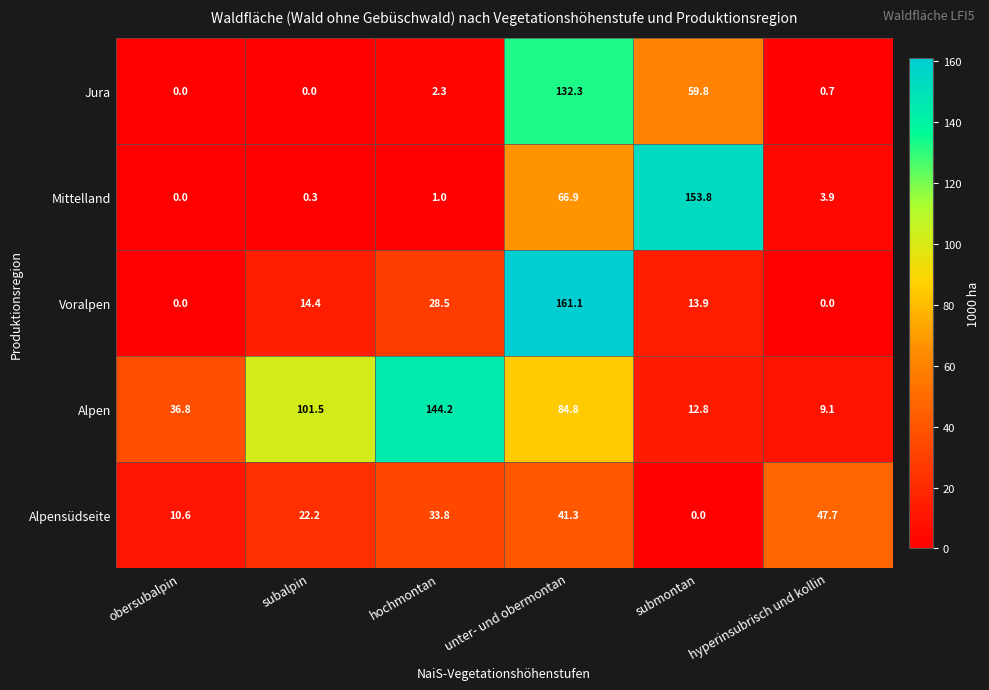

At subalpin, list the series in order from largest to smallest.

Alpen, Alpensüdseite, Voralpen, Mittelland, Jura